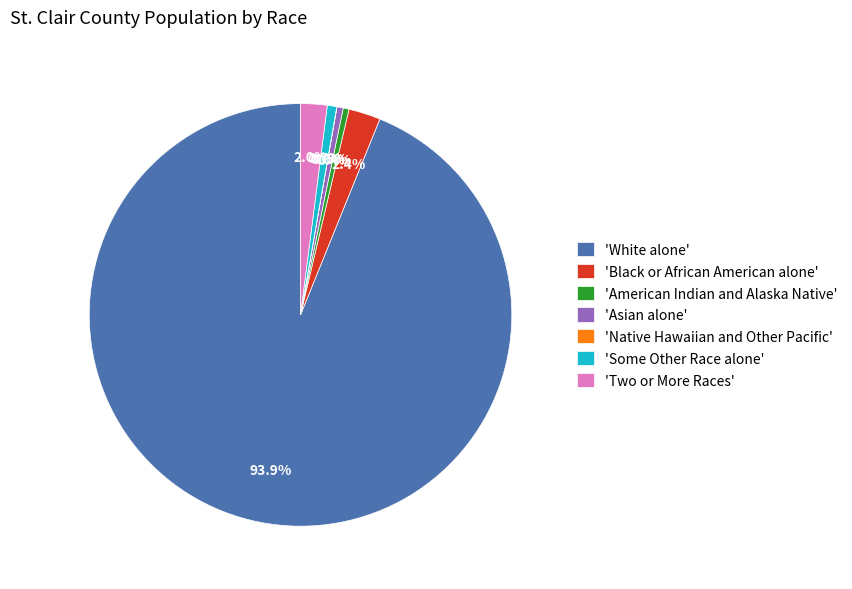

Which slice represents more than half of the pie?

'White alone'